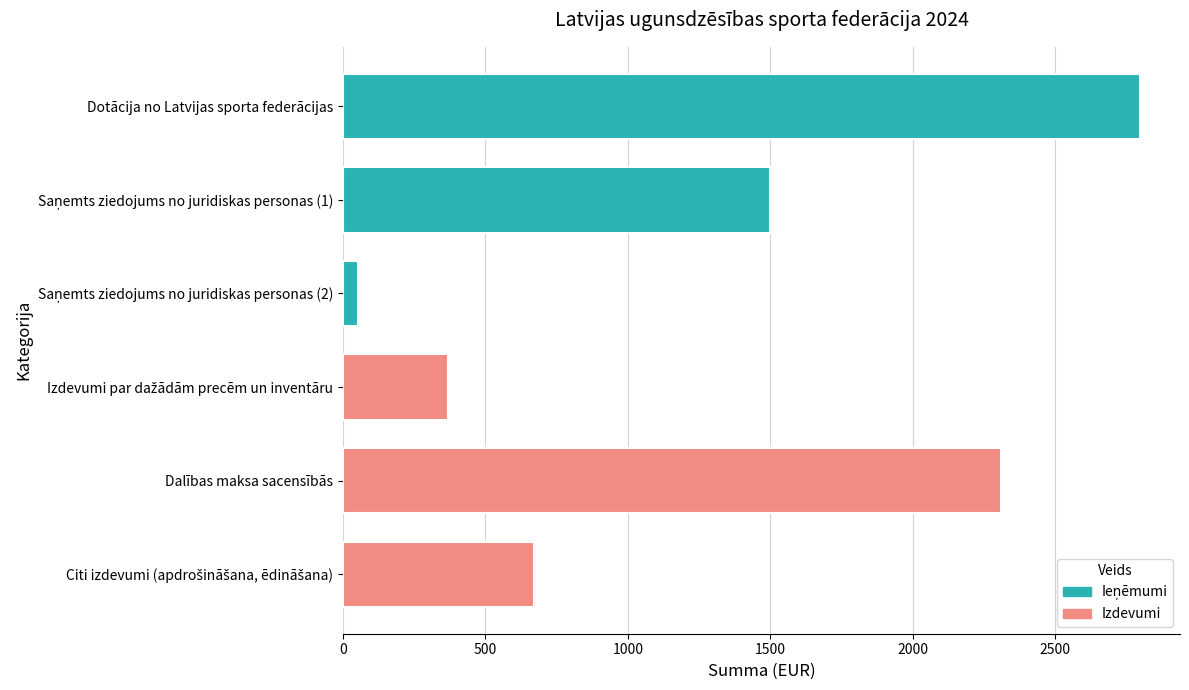

At which category does the chart reach its peak across all series?

Dotācija no Latvijas sporta federācijas